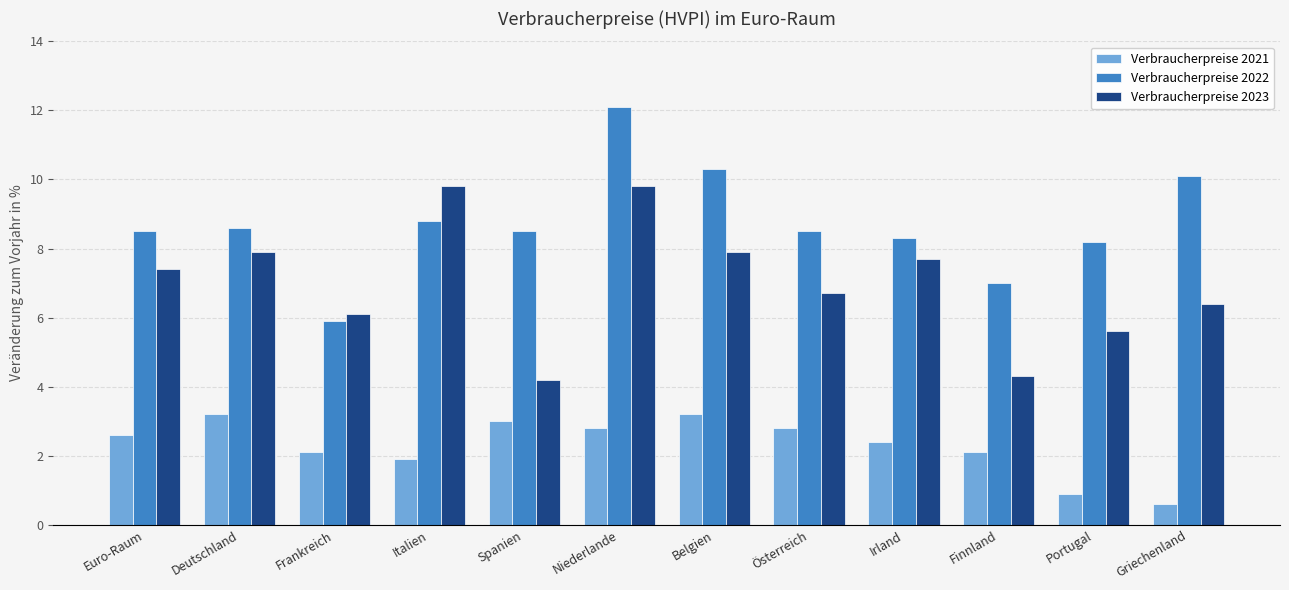

What is the label of the 2nd bar from the left?

Deutschland